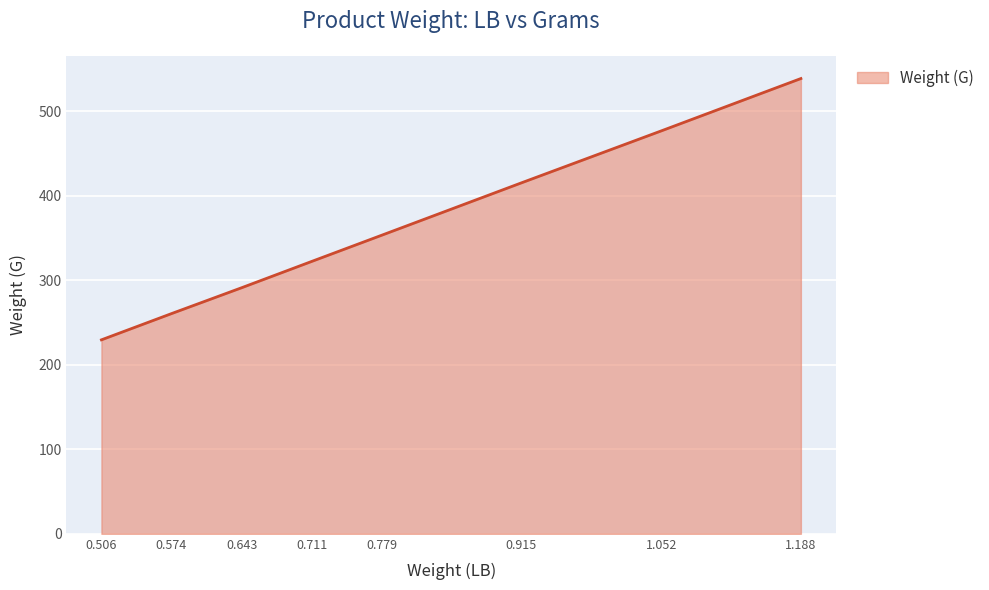

What is the difference between the maximum and second lowest values?

278.4